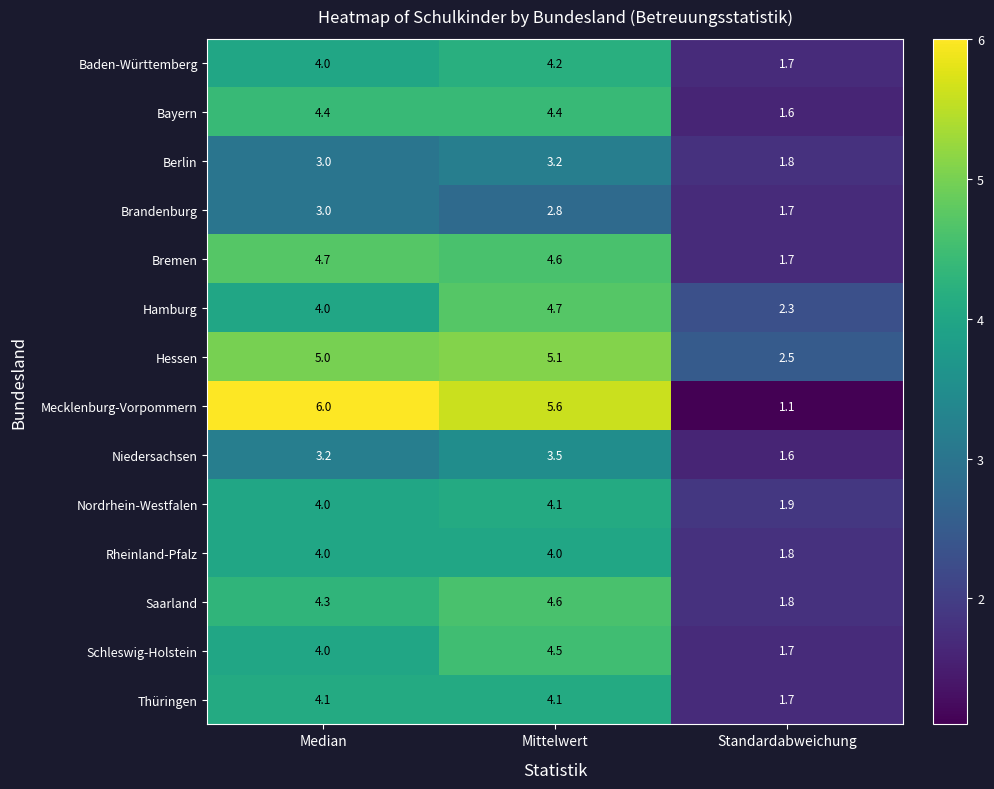

What is the maximum value shown in the chart?

6.0